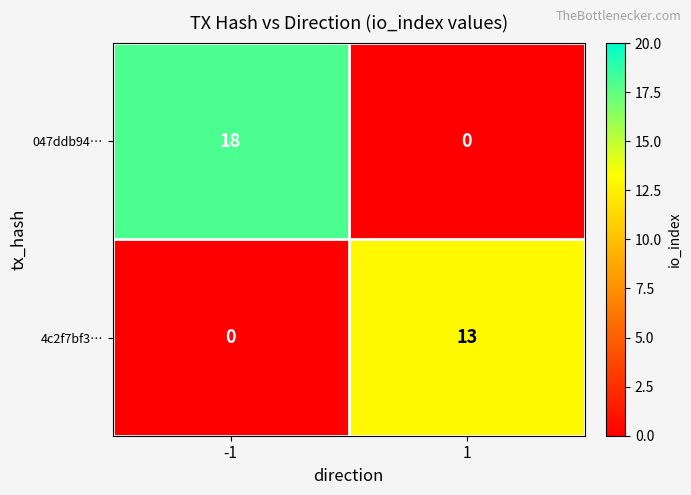

Rank the series at 1 from lowest to highest value.

047ddb94…, 4c2f7bf3…